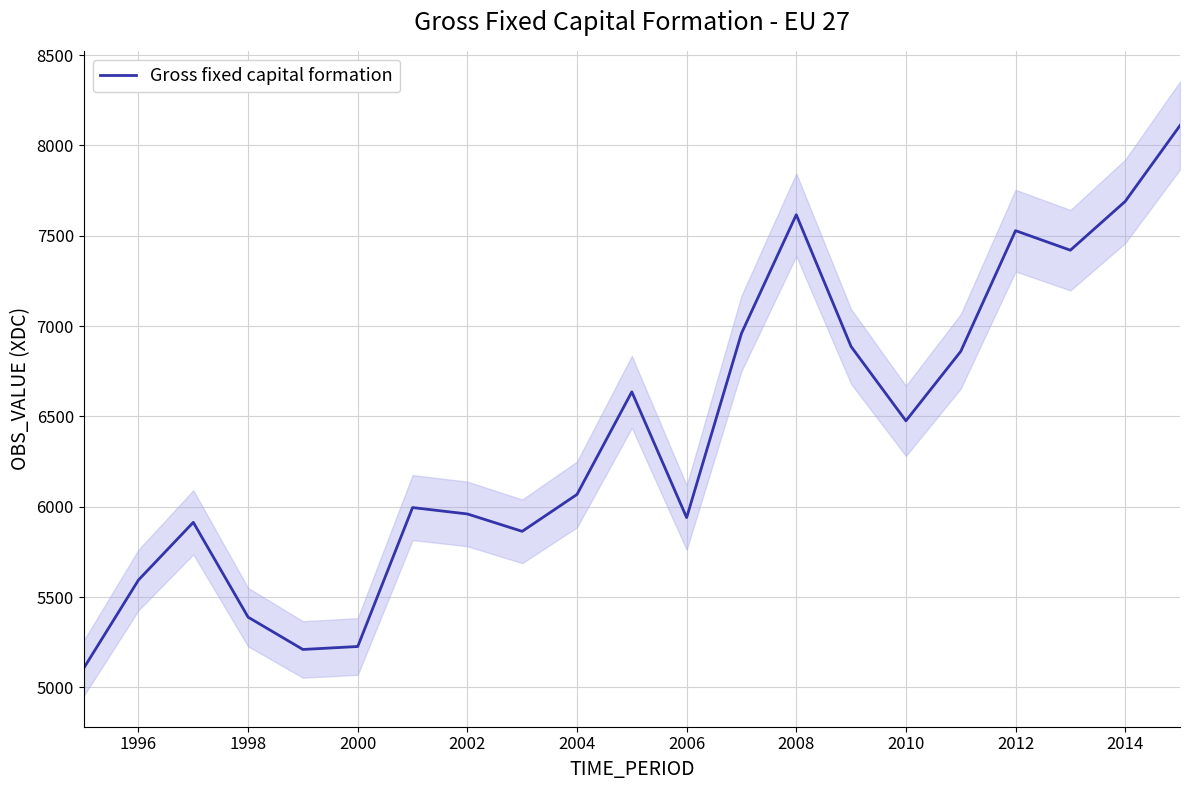

True or false: Gross fixed capital formation has a value of 5940.0 at 2006.

True